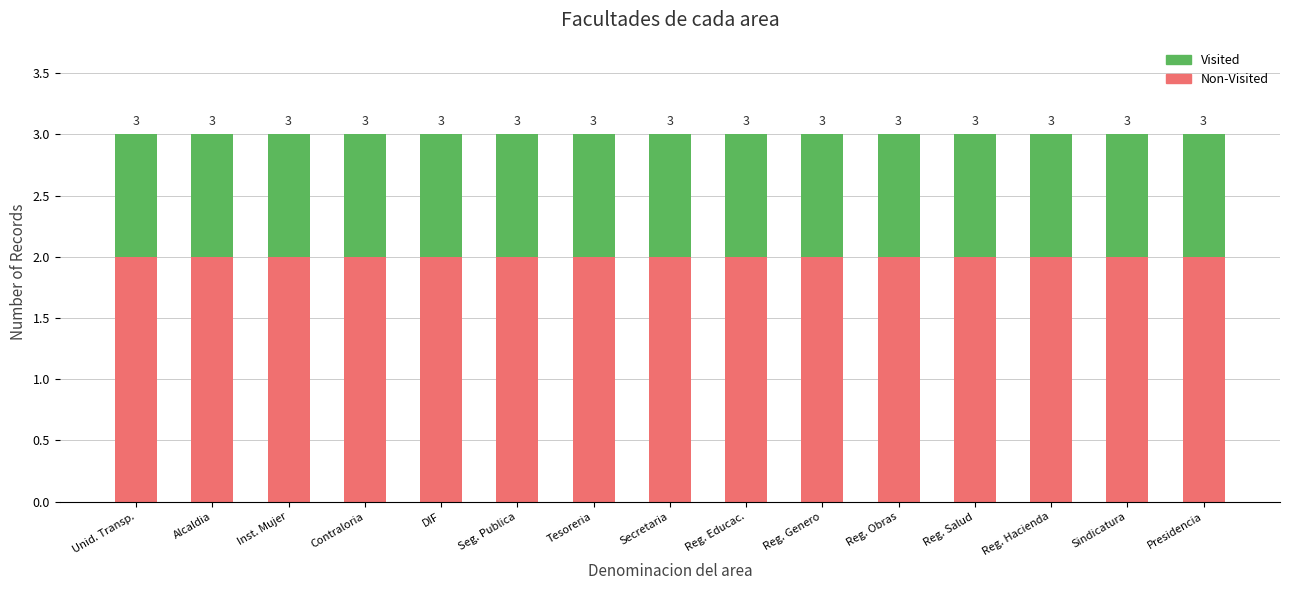

Are the bars horizontal?

No